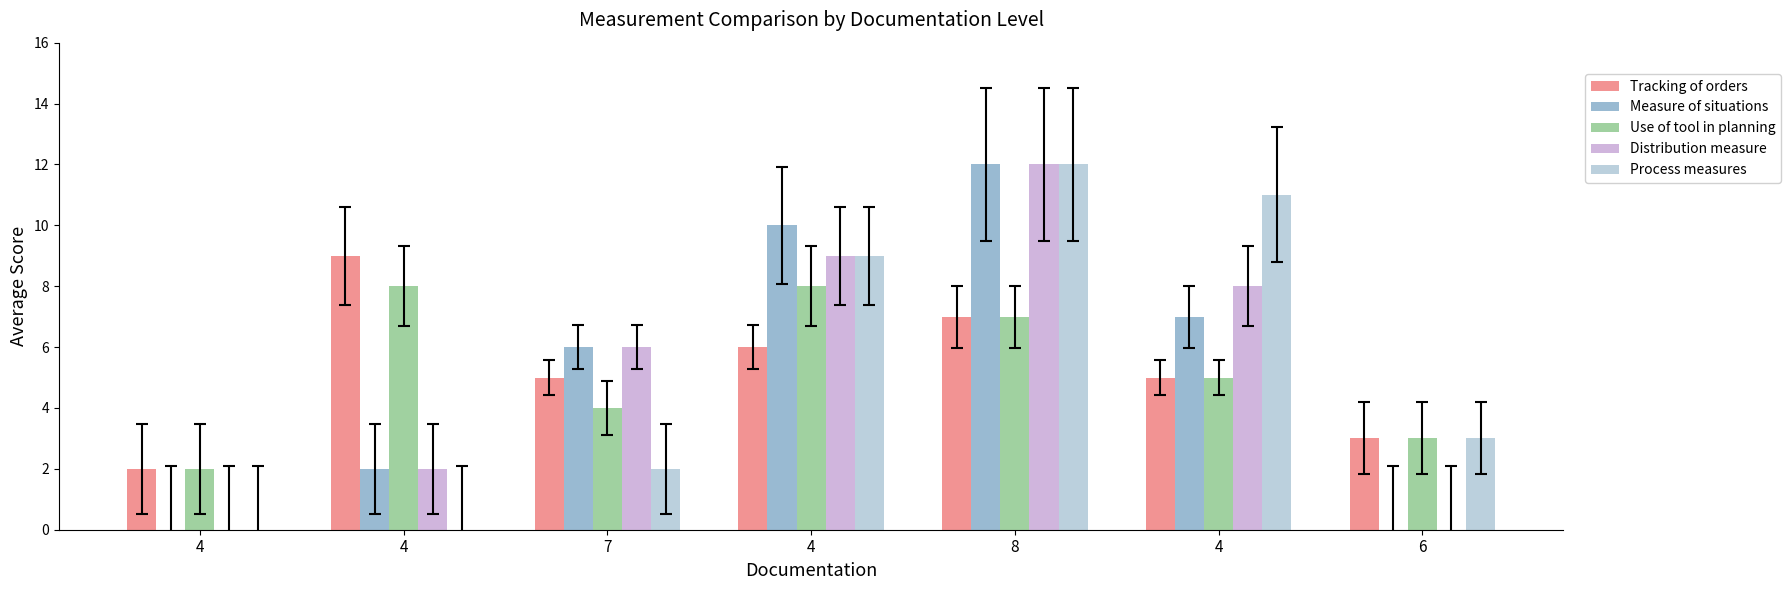

Which label corresponds to the smallest value in the chart?

4